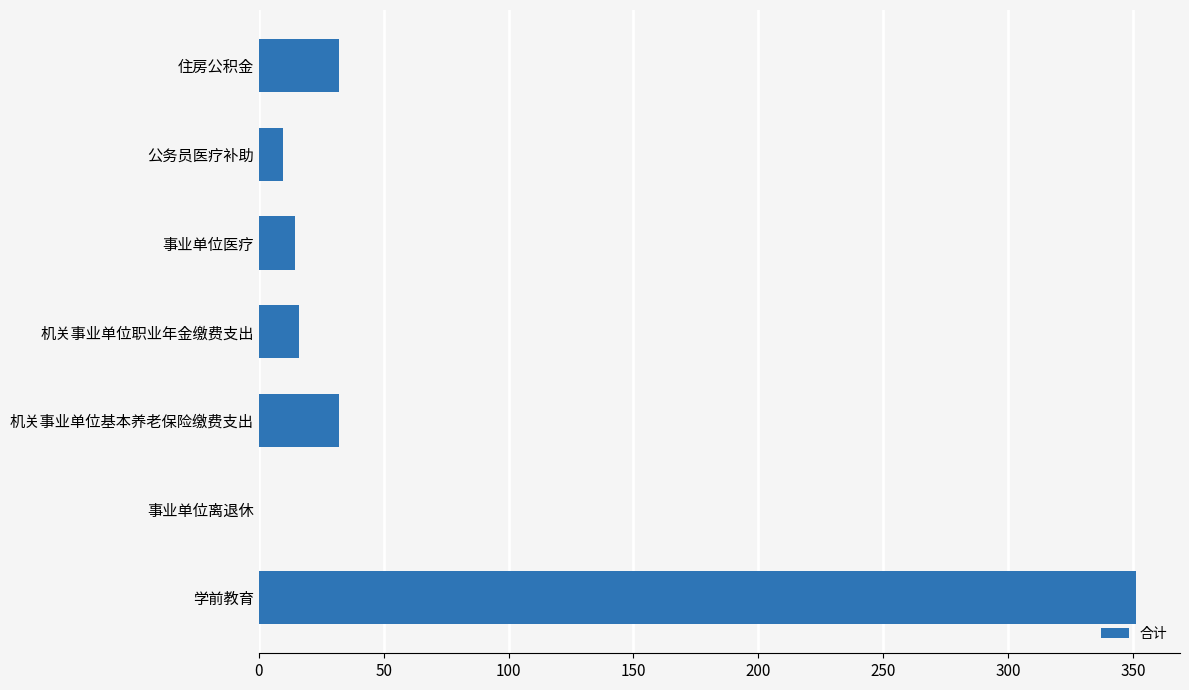

How many series are shown in this chart?

1